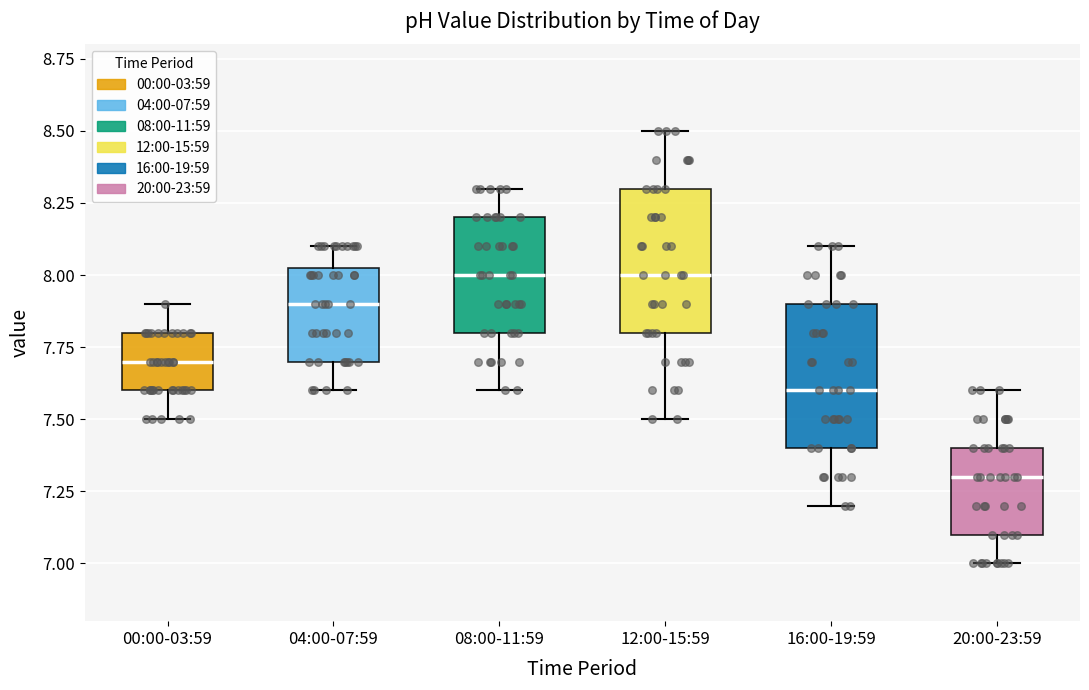

Reading left to right, read every box against the y-axis: the position of its median line, the range the box covers, and the ends of its whiskers. The values are not printed on the chart, so give them approximately, as read against the axis.

00:00-03:59: median 7.70, box 7.60 to 7.80, whiskers 7.50 to 7.90
04:00-07:59: median 7.90, box 7.70 to 8.05, whiskers 7.60 to 8.10
08:00-11:59: median 8.00, box 7.80 to 8.20, whiskers 7.60 to 8.30
12:00-15:59: median 8.00, box 7.80 to 8.30, whiskers 7.50 to 8.50
16:00-19:59: median 7.60, box 7.40 to 7.90, whiskers 7.20 to 8.10
20:00-23:59: median 7.30, box 7.10 to 7.40, whiskers 7.00 to 7.60